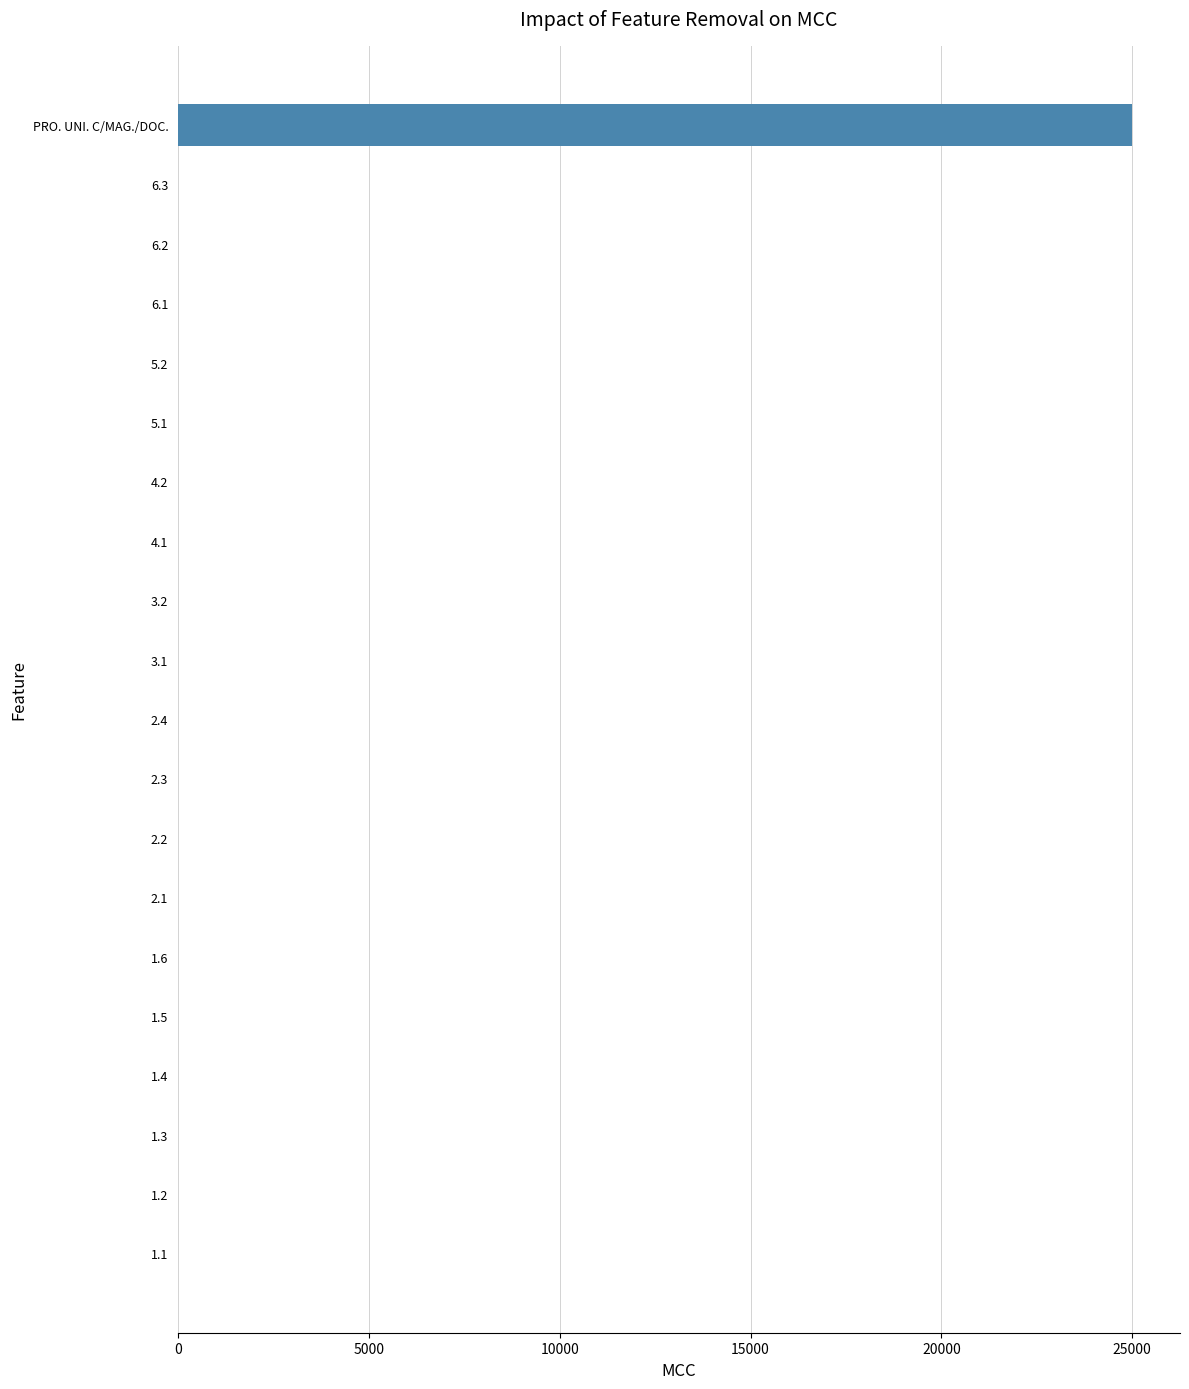

Reading bottom to top, what are all the values shown in this chart?

1.1=0	1.2=0	1.3=0	1.4=0	1.5=0	1.6=0	2.1=0	2.2=0	2.3=0	2.4=0	3.1=0	3.2=0	4.1=0	4.2=0	5.1=0	5.2=0	6.1=0	6.2=0	6.3=0	PRO. UNI. C/MAG./DOC.=25000